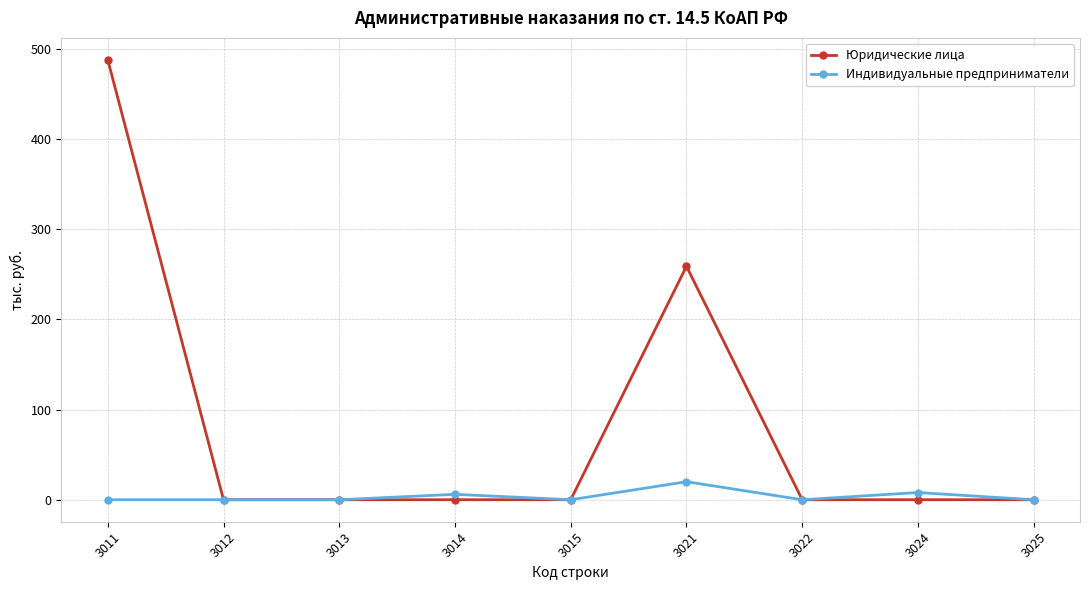

What is the sum of the Индивидуальные предприниматели values at 3014 and 3013?

6